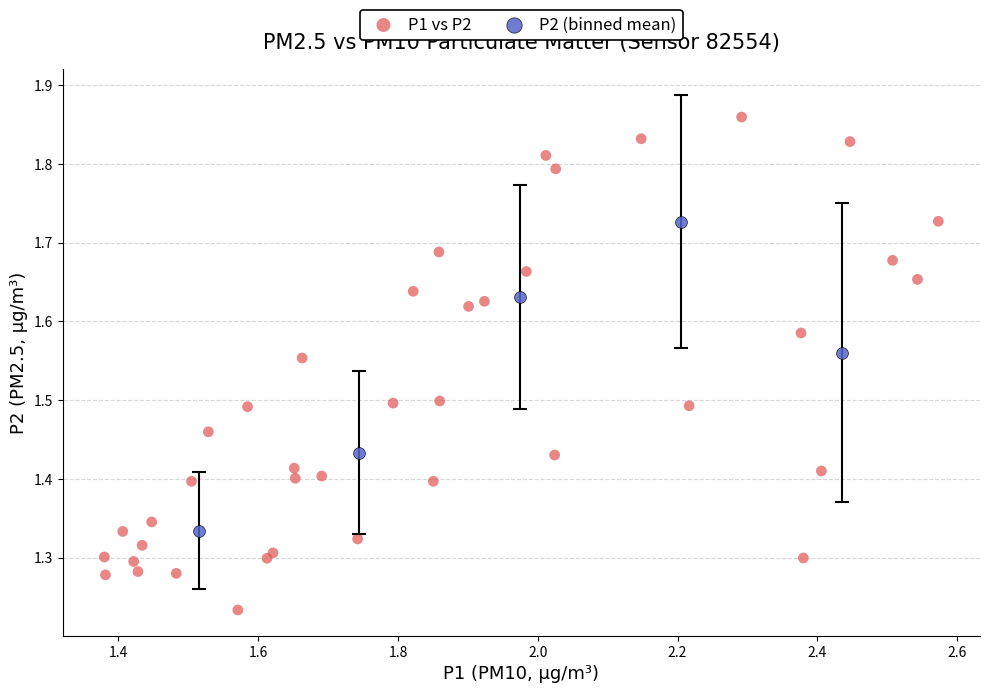

Which series contains the lowest Y value?

P1 vs P2